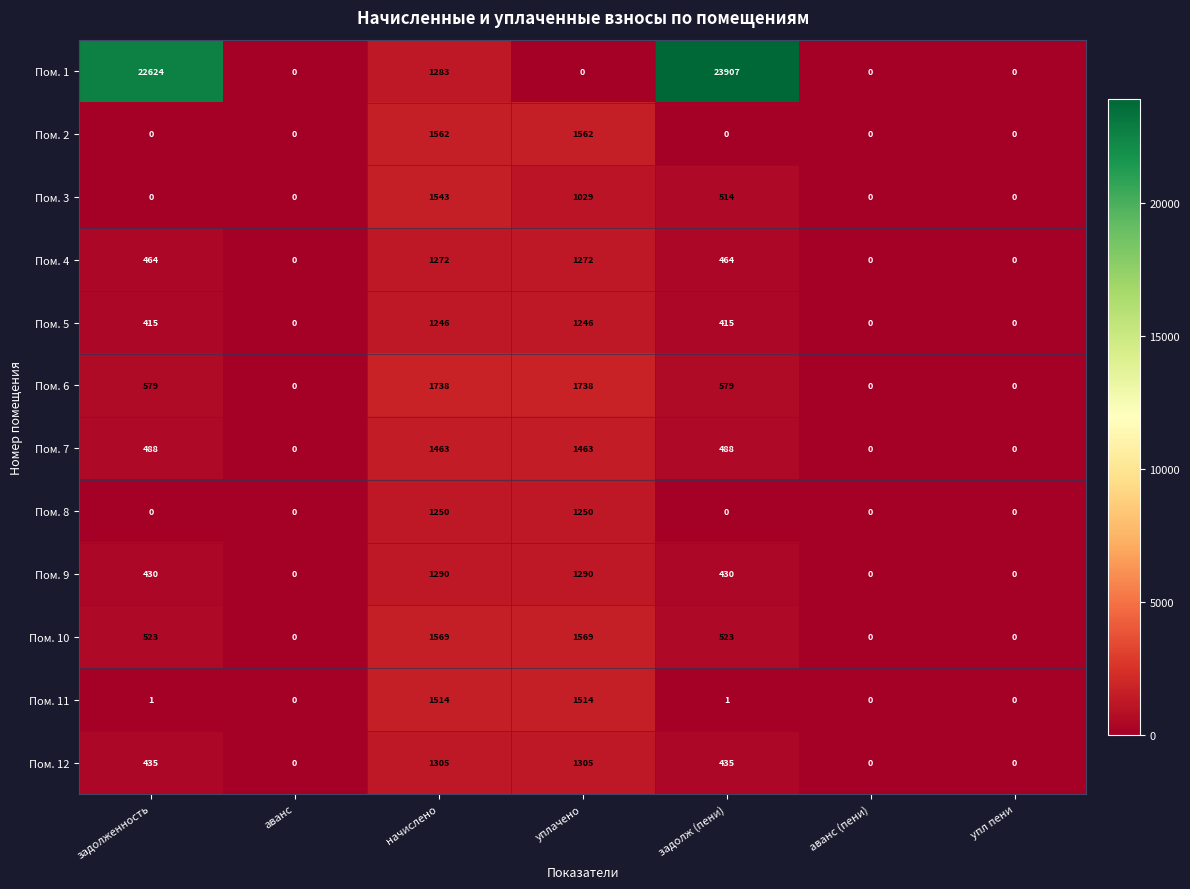

Which series has the largest range (max minus min)?

Пом. 1